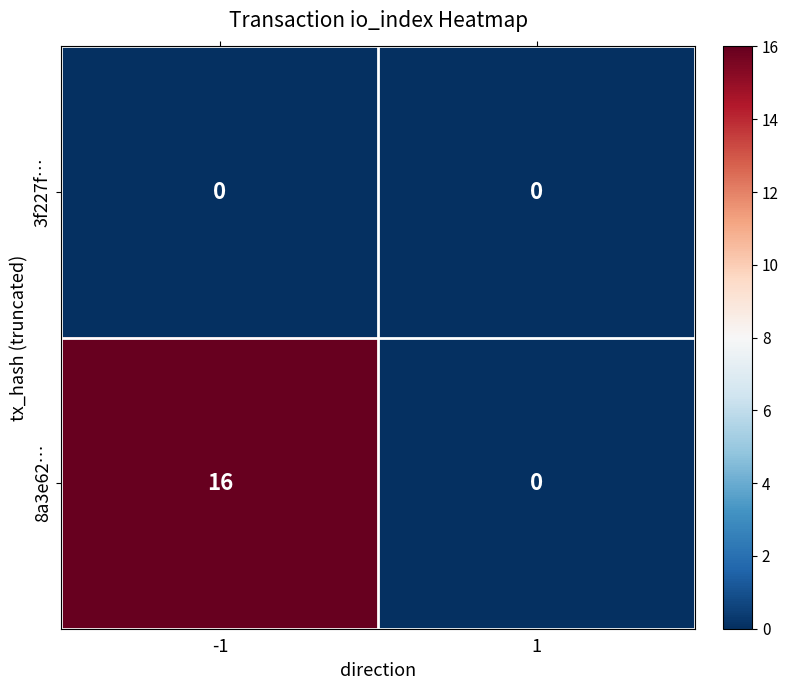

Reading left to right, extract all data points from this chart.

3f227f…: 0	0
8a3e62…: 16	0